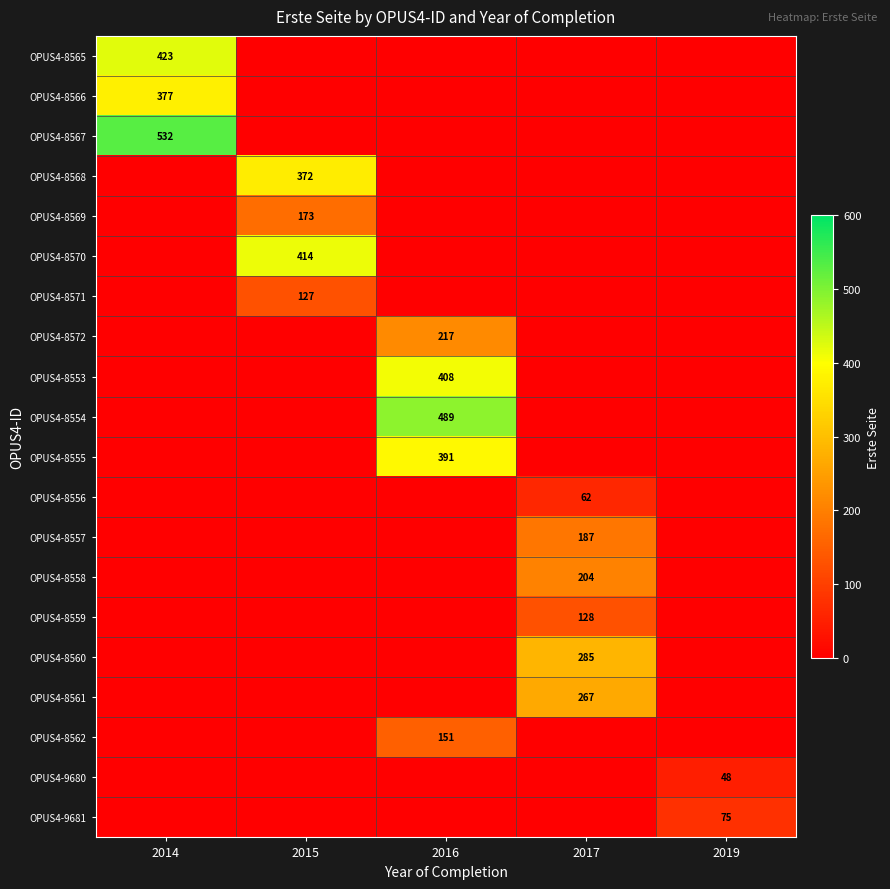

List the labels in order of OPUS4-8566 value, smallest first.

2015, 2016, 2017, 2019, 2014